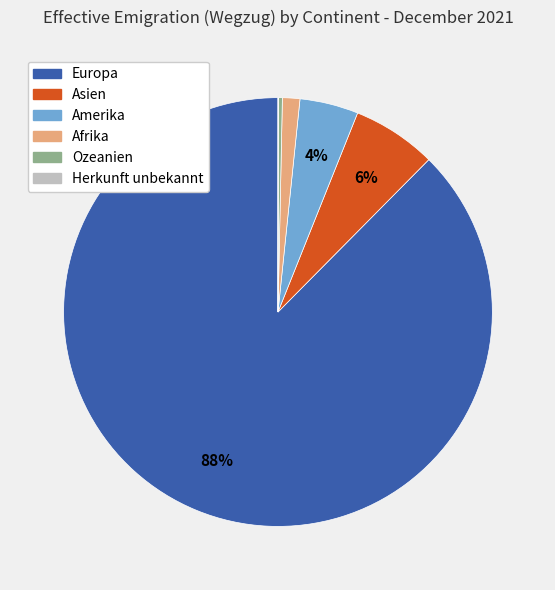

Is it true that Ozeanien is 13% of the pie?

False